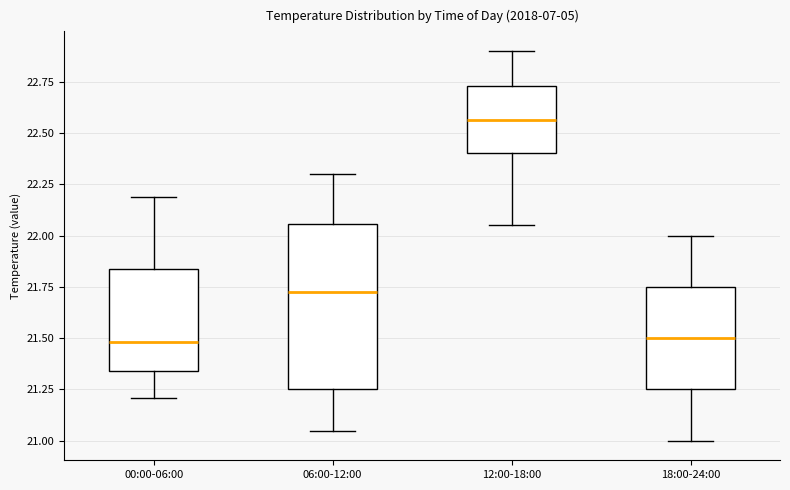

Where is the upper edge of the box for 12:00-18:00 on the y-axis? The values are not printed on the chart, so give them approximately, as read against the axis.

22.75